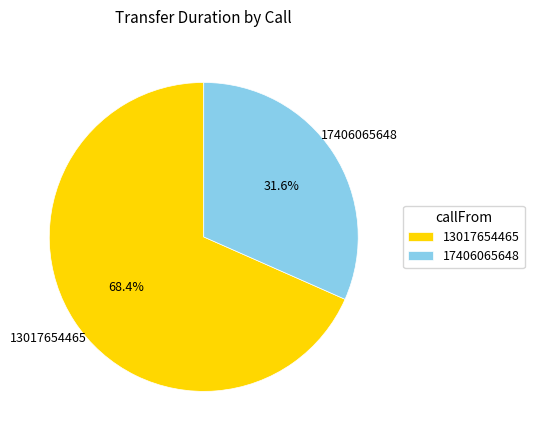

What percentage is the 13017654465 slice, to the nearest percent?

68%